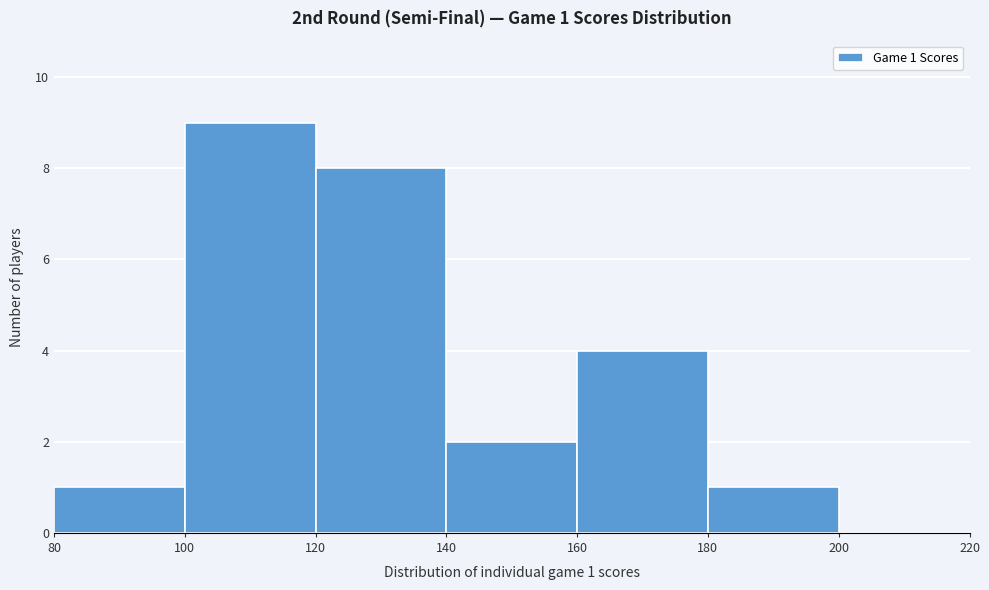

Over which range of the x-axis is the bar tallest?

100 to 120